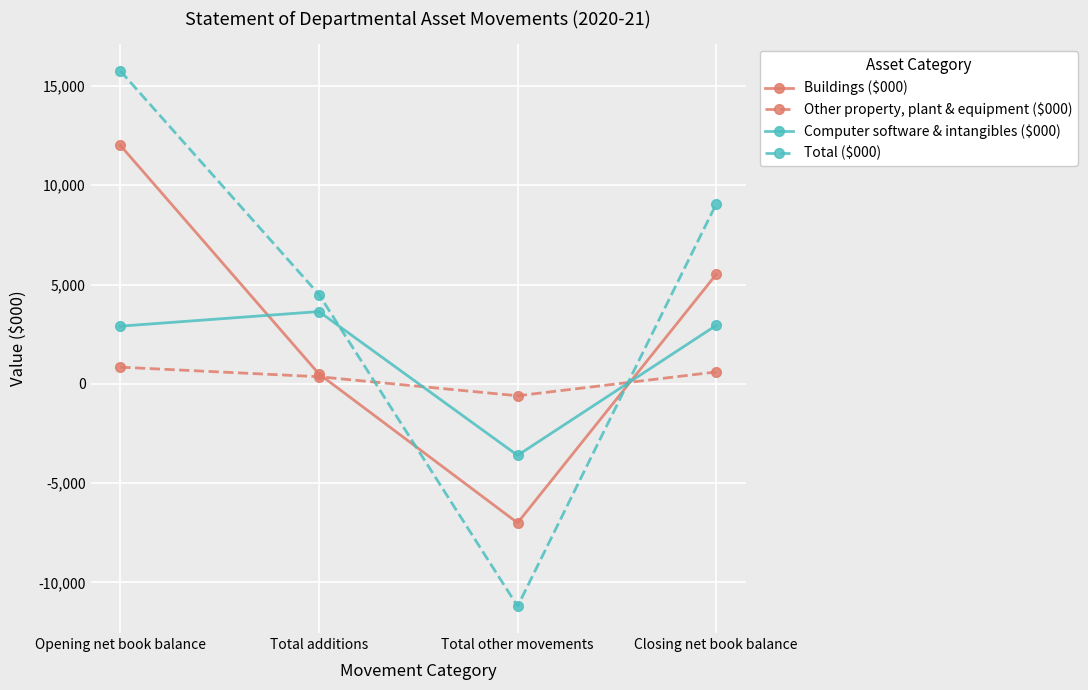

What is the greatest value displayed?

15761